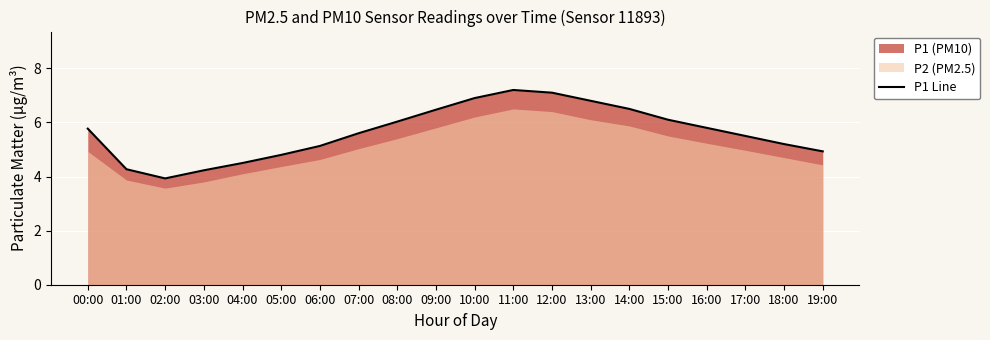

Approximately how many times larger is the value at 13:00 compared to 17:00?

1.2